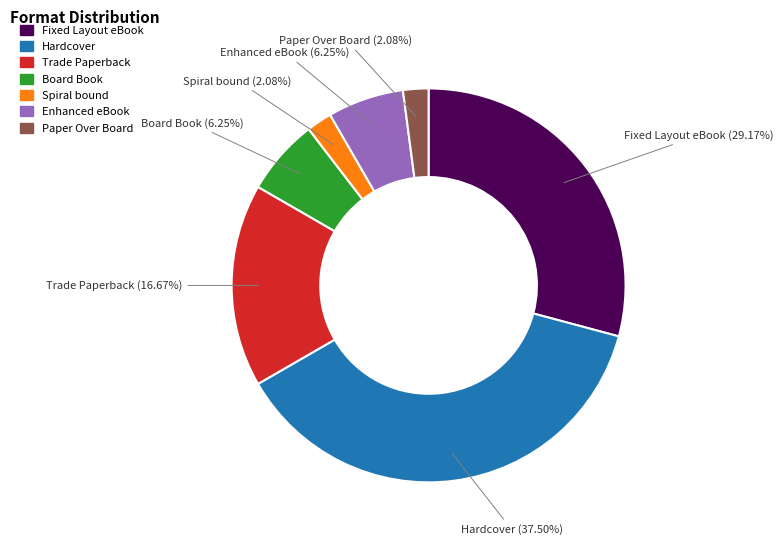

Which slice is the largest?

Hardcover